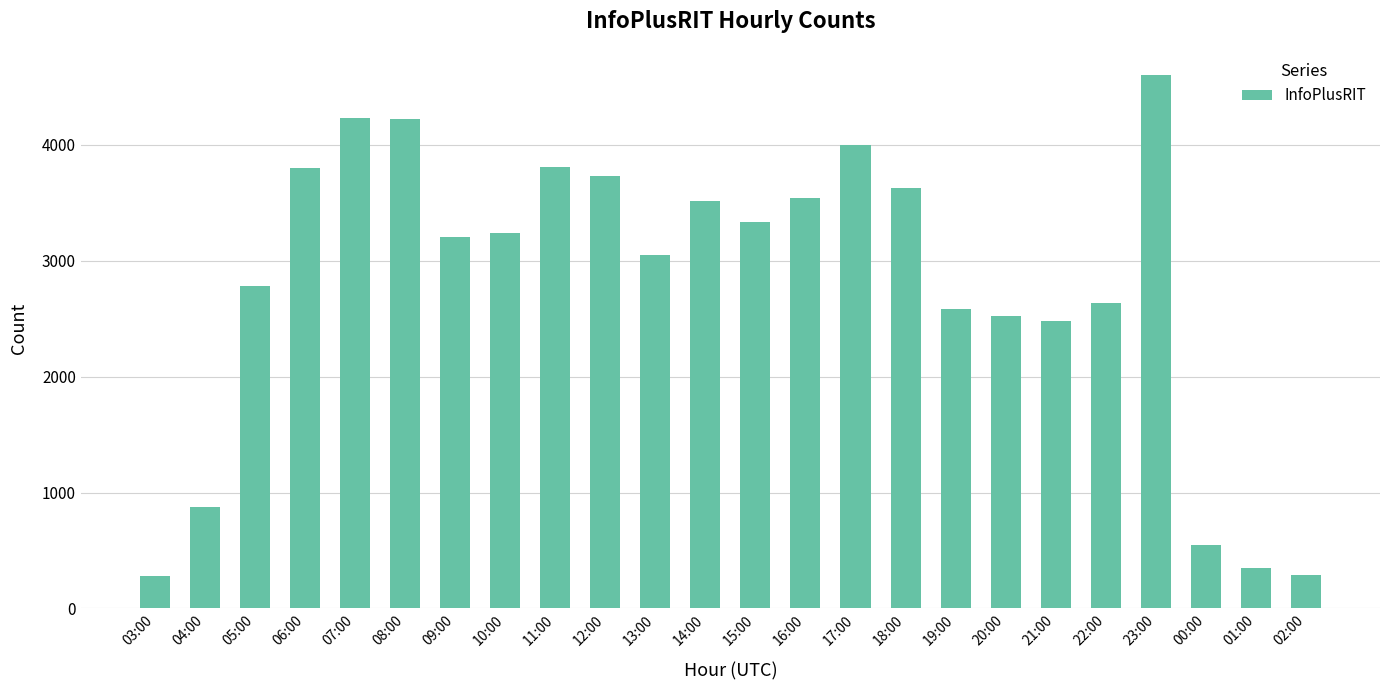

At which label is the value closest to 2440?

21:00